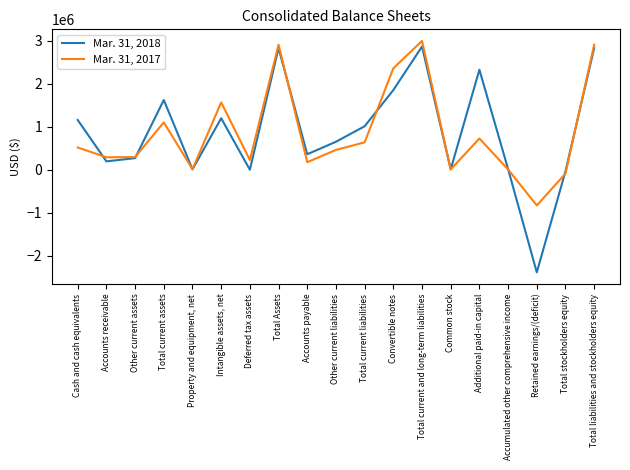

The value of Mar. 31, 2017 at Cash and cash equivalents is 516707. True or false?

True